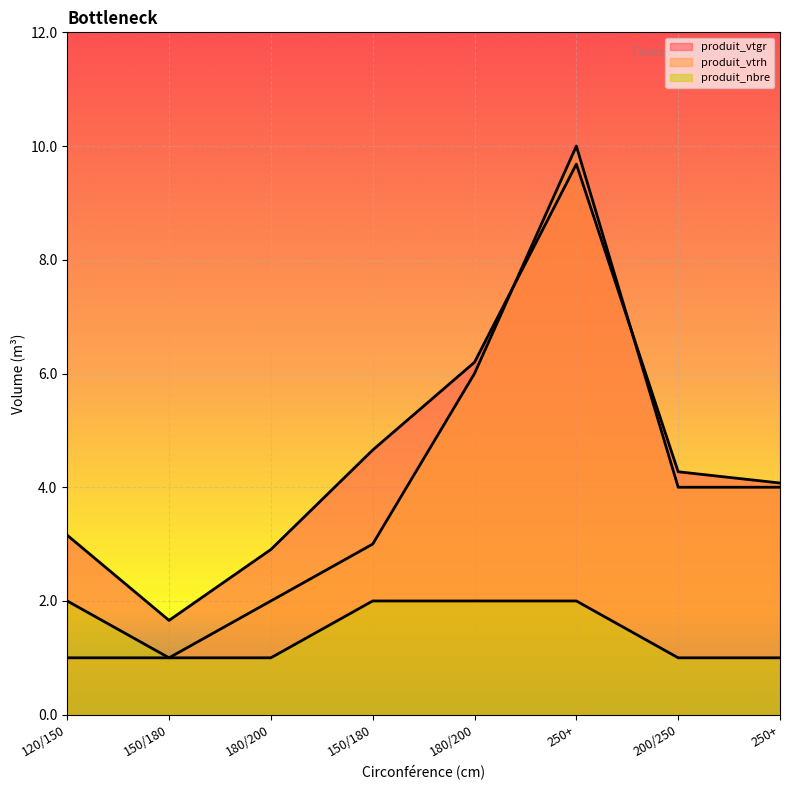

What is the difference between the maximum and minimum values in the produit_vtgr series?

8.0